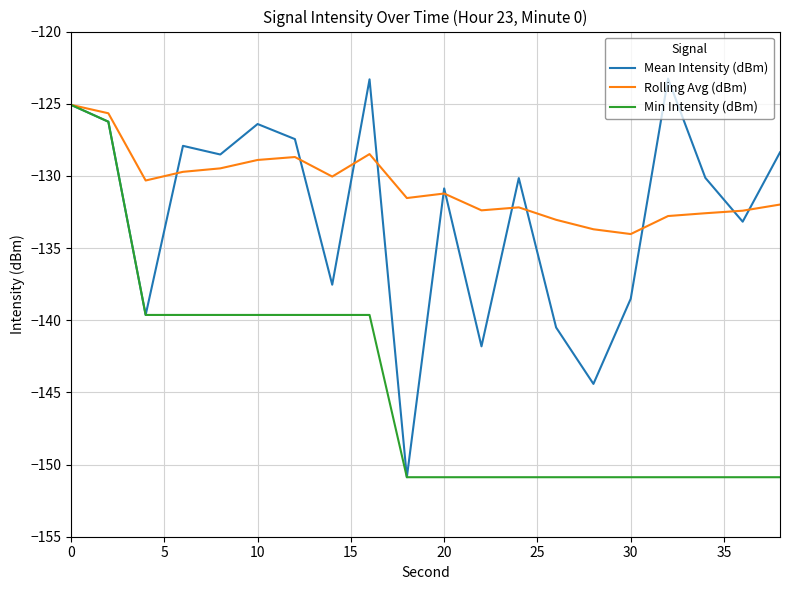

Which series has the largest total across all categories?

Rolling Avg (dBm)